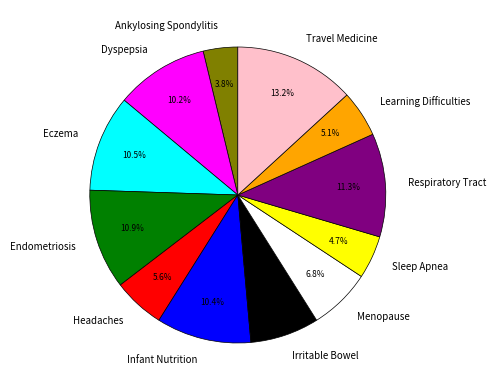

What percentage is the Infant Nutrition slice, to the nearest percent?

10%